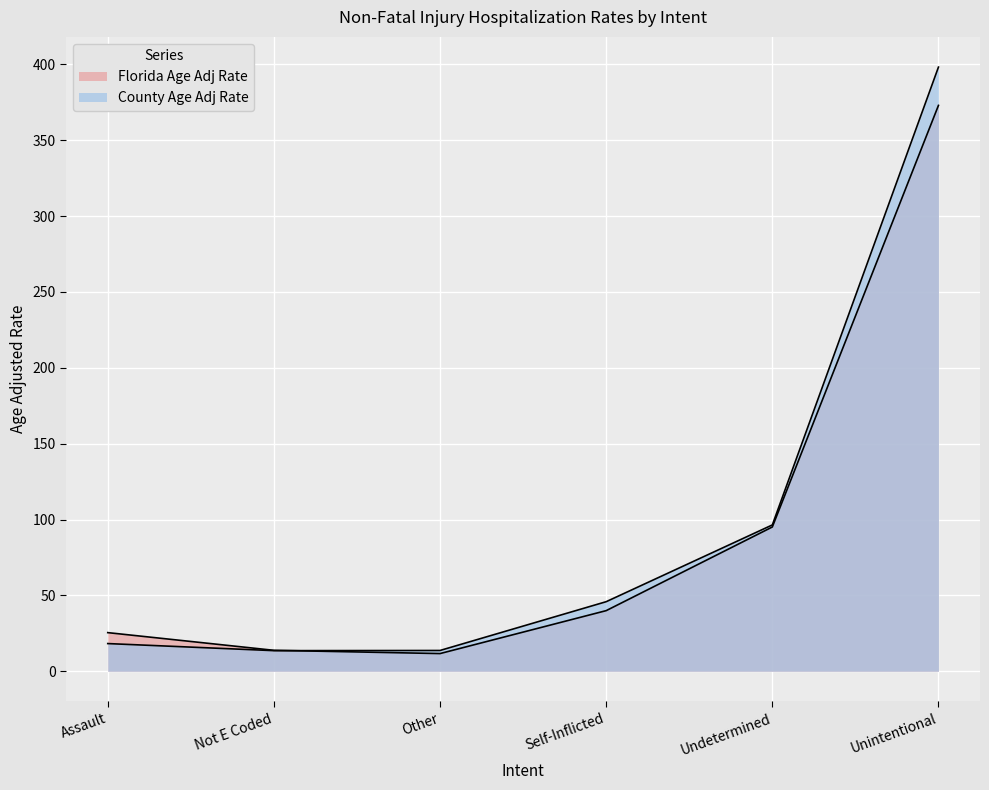

At which label does County Age Adj Rate reach its peak?

Unintentional